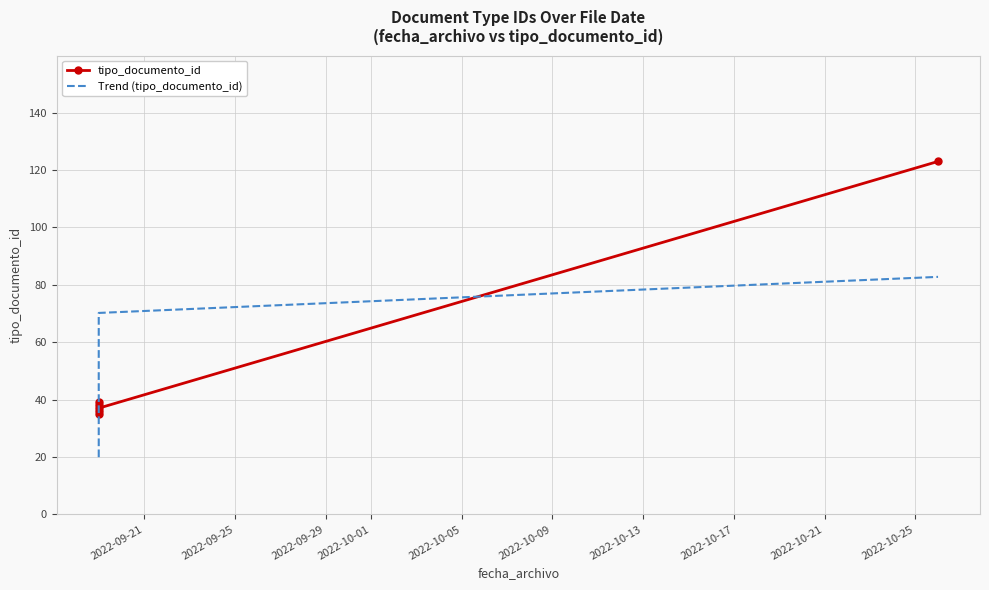

In tipo_documento_id, how many points are higher than both neighbors (excluding endpoints)?

2